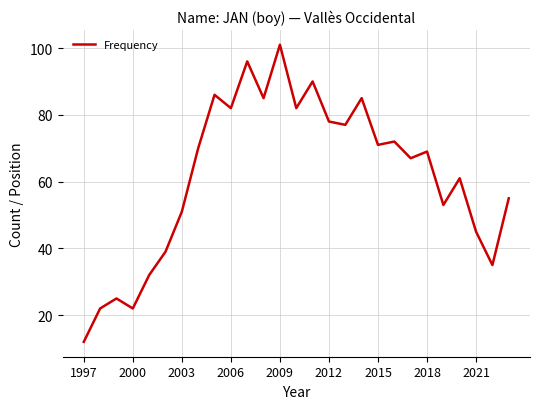

What is the maximum value shown in the chart?

101